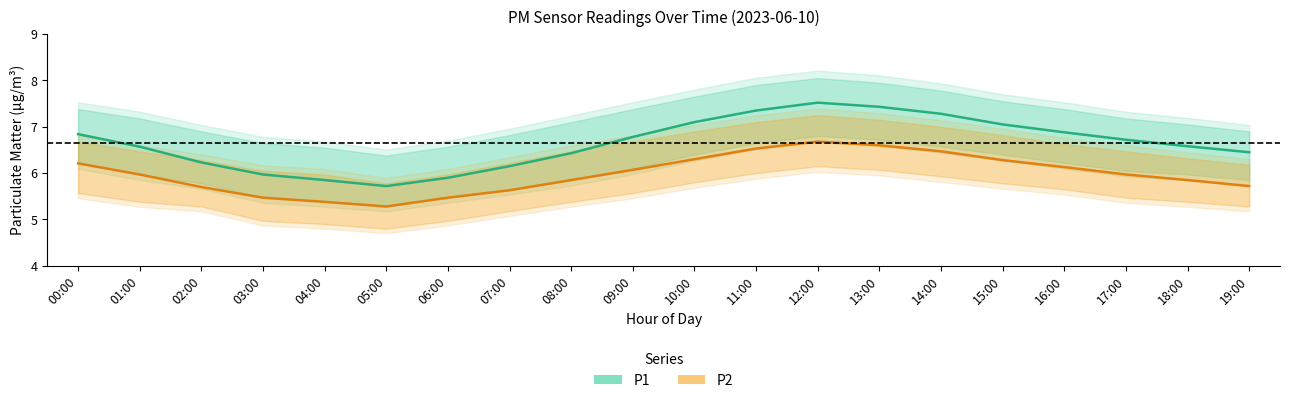

Which series has the widest spread of values?

P1